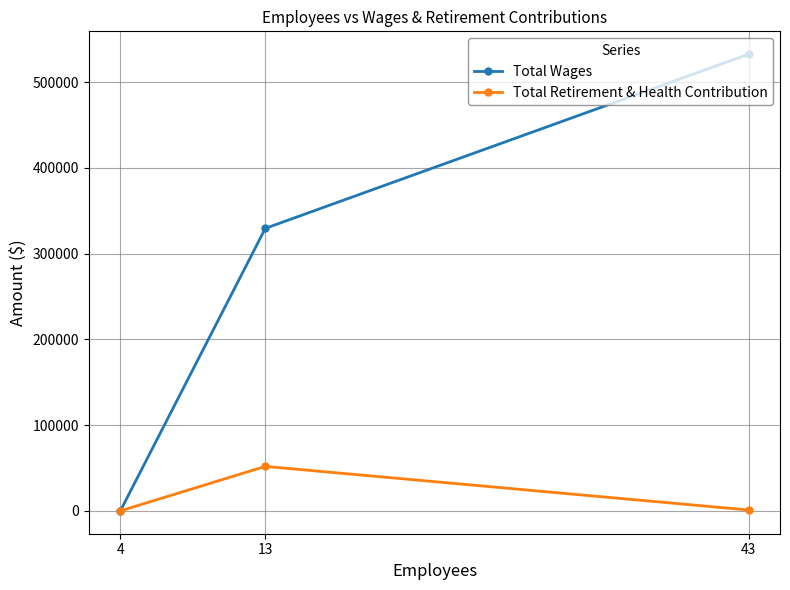

What are all the series names shown in the legend?

Total Wages, Total Retirement & Health Contribution